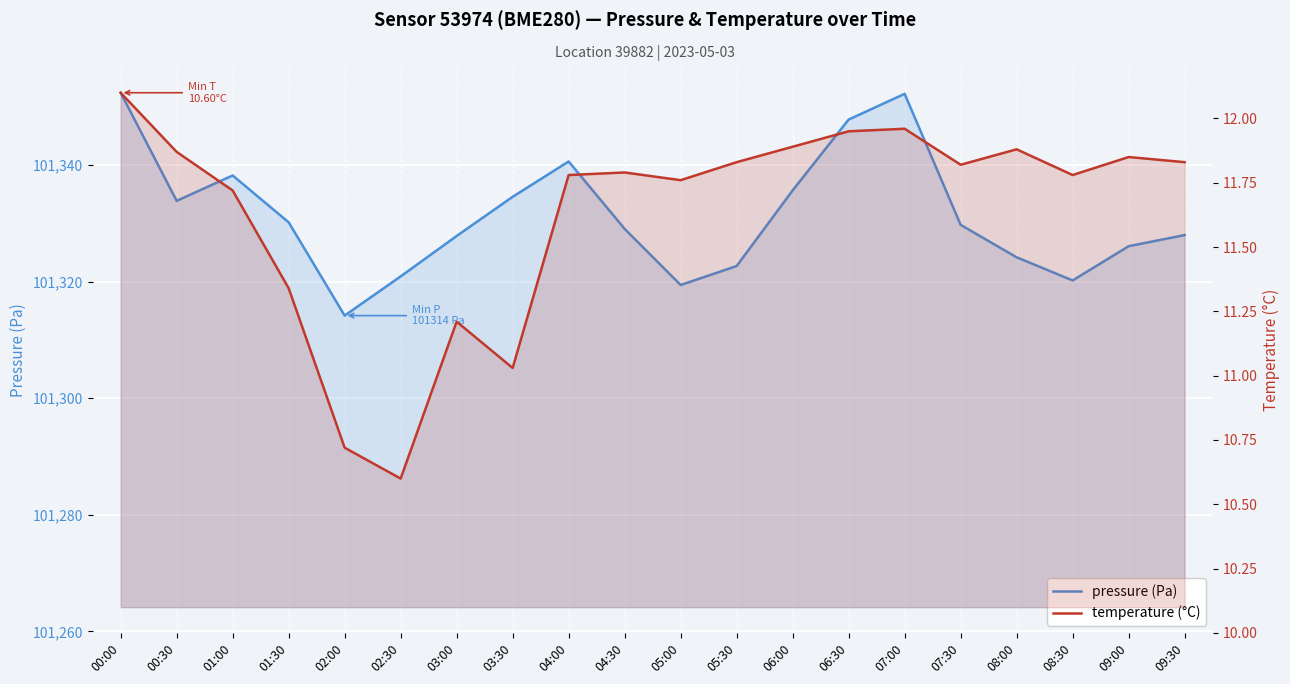

List the series in order of their overall mean, lowest first.

temperature (°C), pressure (Pa)